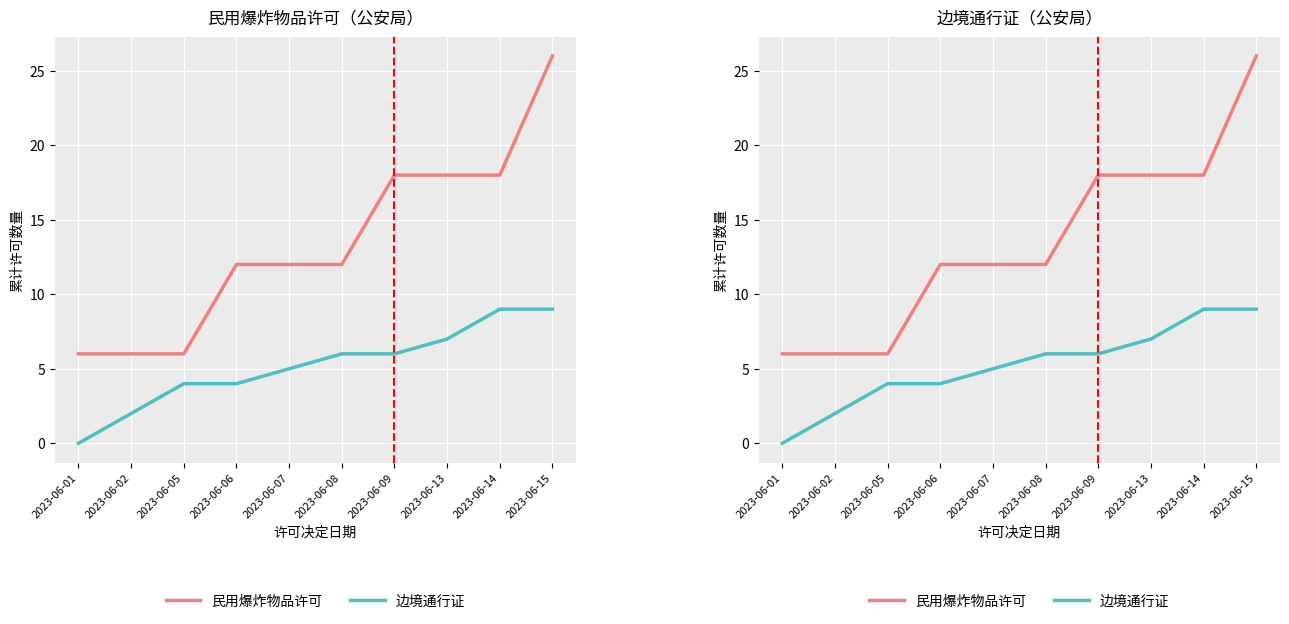

At which label does 边境通行证 reach its minimum?

2023-06-01